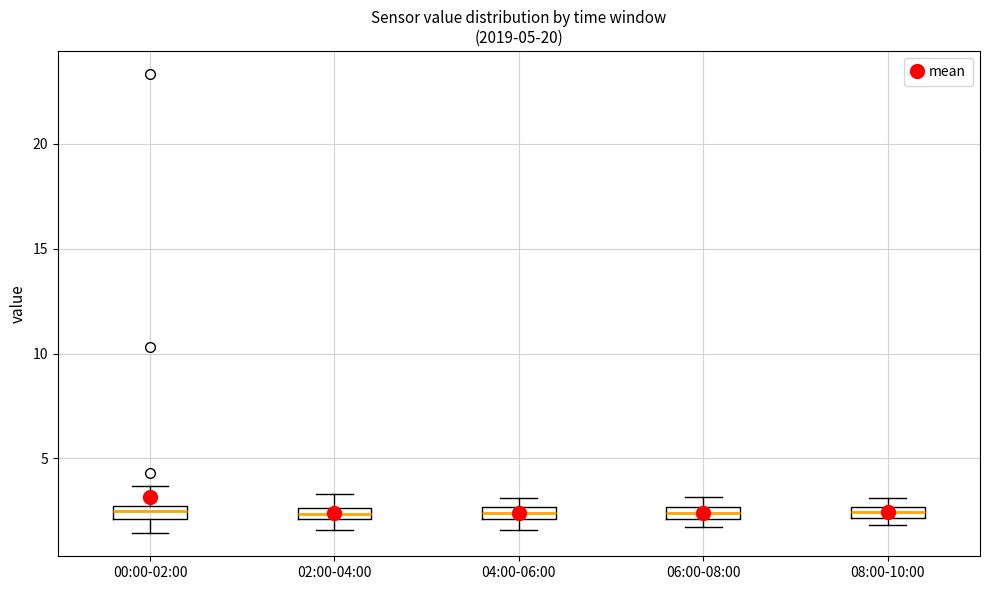

Where is the upper edge of the box for 06:00-08:00 on the y-axis? The values are not printed on the chart, so give them approximately, as read against the axis.

2.5